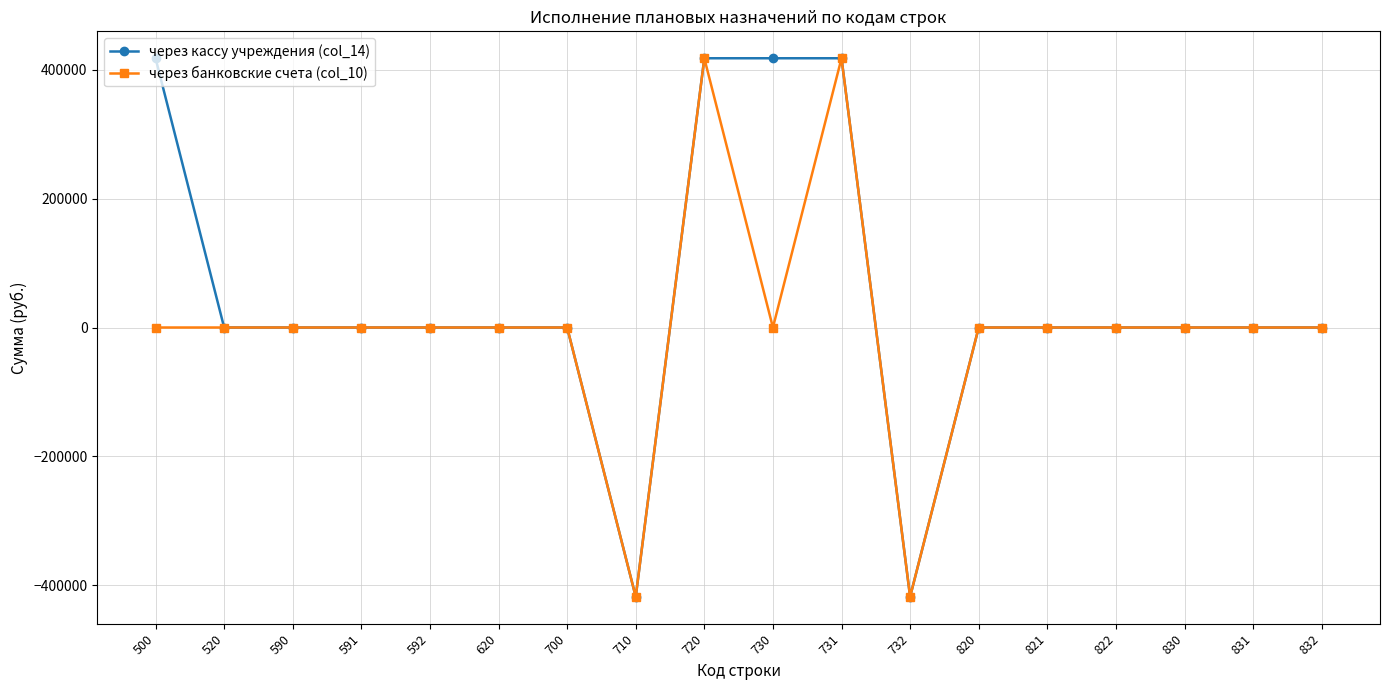

What is the minimum value for через банковские счета (col_10)?

-417600